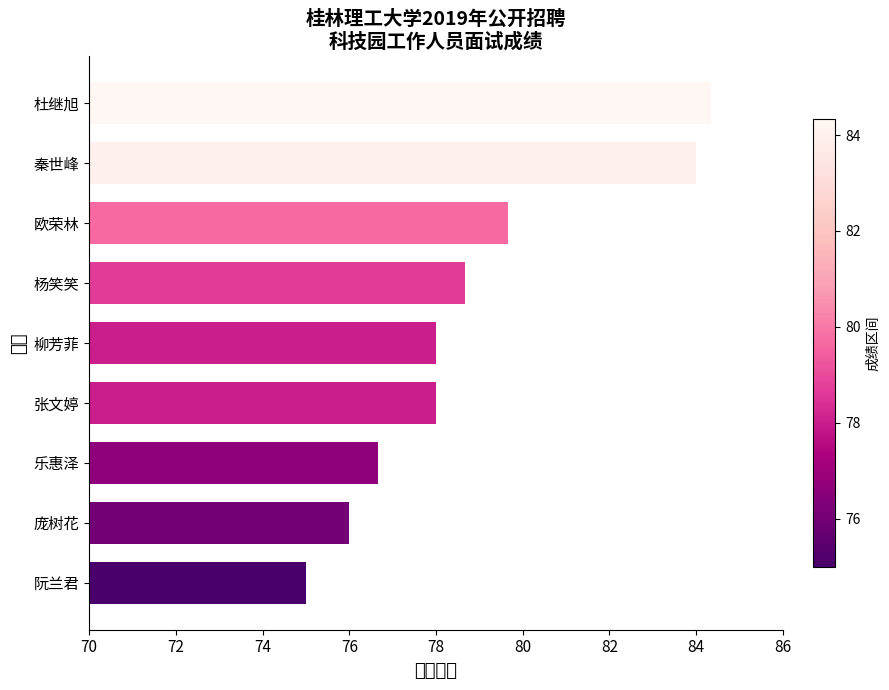

Reading top to bottom, extract all data points from this chart.

杜继旭=84.3	秦世峰=84.0	欧荣林=79.7	杨笑笑=78.7	柳芳菲=78.0	张文婷=78.0	乐惠泽=76.7	庞树花=76.0	阮兰君=75.0